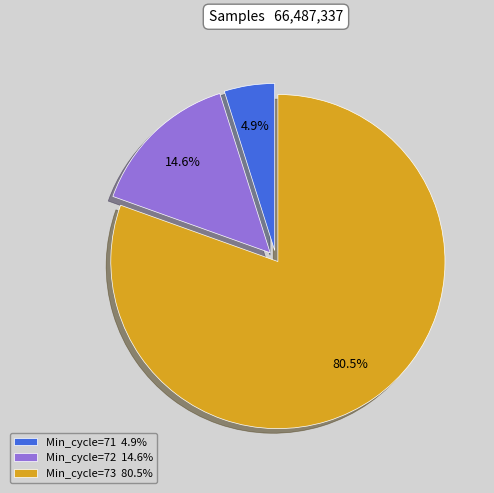

Which has a higher value, Min_cycle=73 80.5% or Min_cycle=71 4.9%?

Min_cycle=73 80.5%